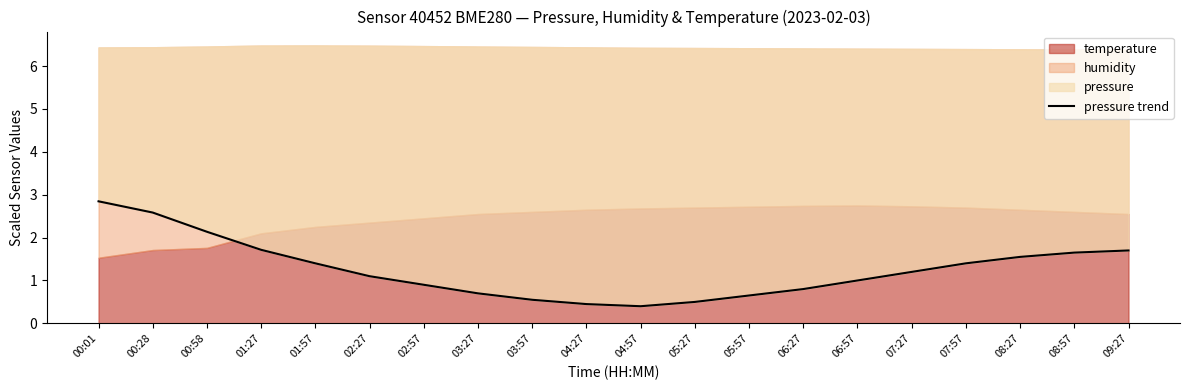

Rank the categories by value from highest to lowest.

00:01, 00:28, 00:58, 01:27, 09:27, 08:57, 08:27, 01:57, 07:57, 07:27, 02:27, 06:57, 02:57, 06:27, 03:27, 05:57, 03:57, 05:27, 04:27, 04:57